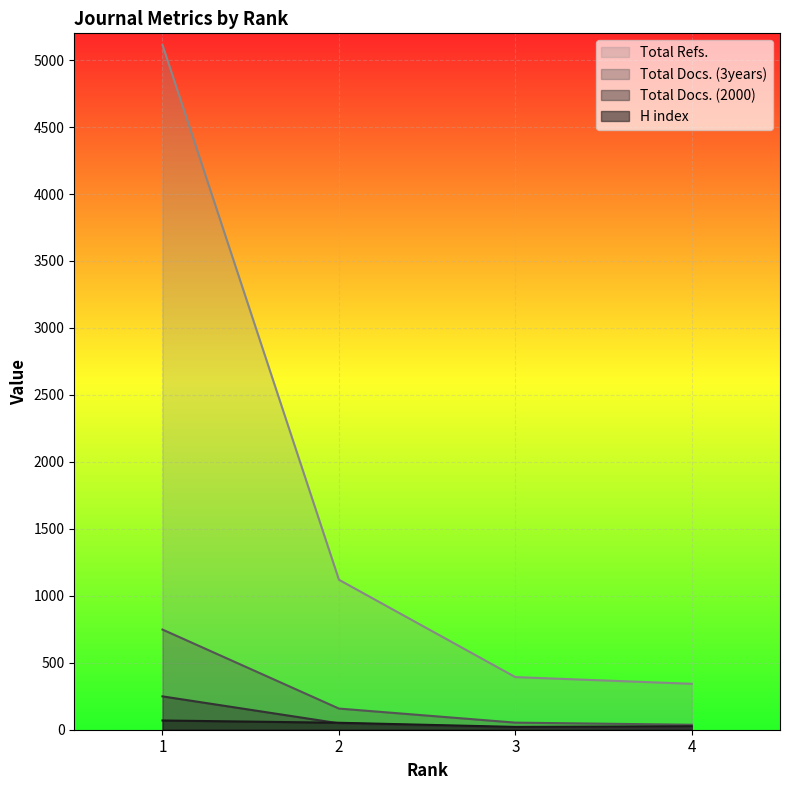

Reading right to left, list all the values displayed in this chart.

H index: 4=26	3=21	2=52	1=69
Total Docs. (2000): 4=12	3=16	2=48	1=249
Total Docs. (3years): 4=37	3=53	2=158	1=748
Total Refs.: 4=343	3=393	2=1120	1=5113